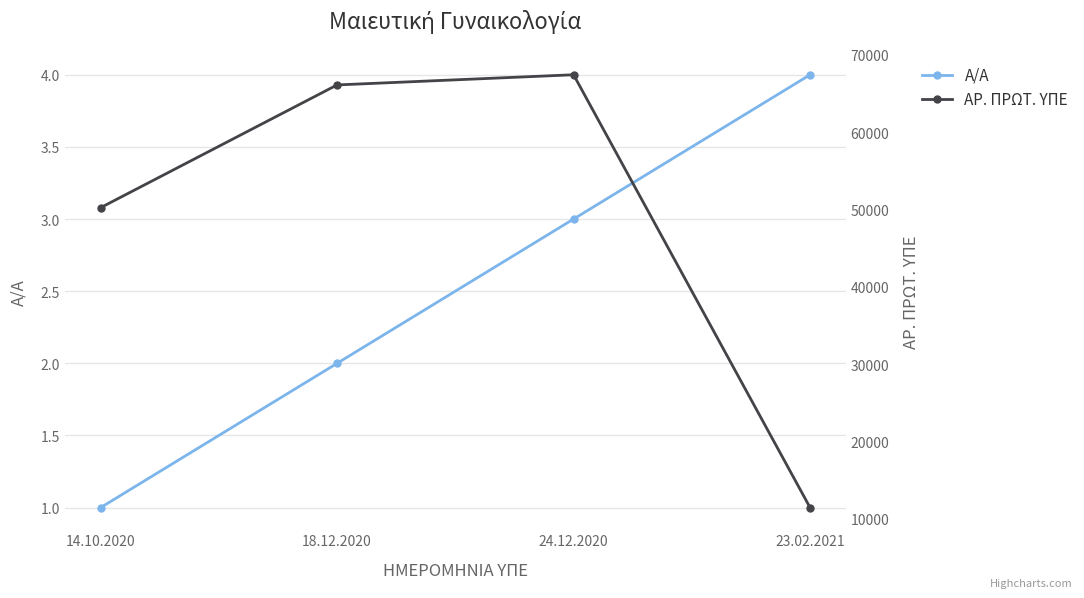

True or false: Α/Α has a value of 2 at 23.02.2021.

False